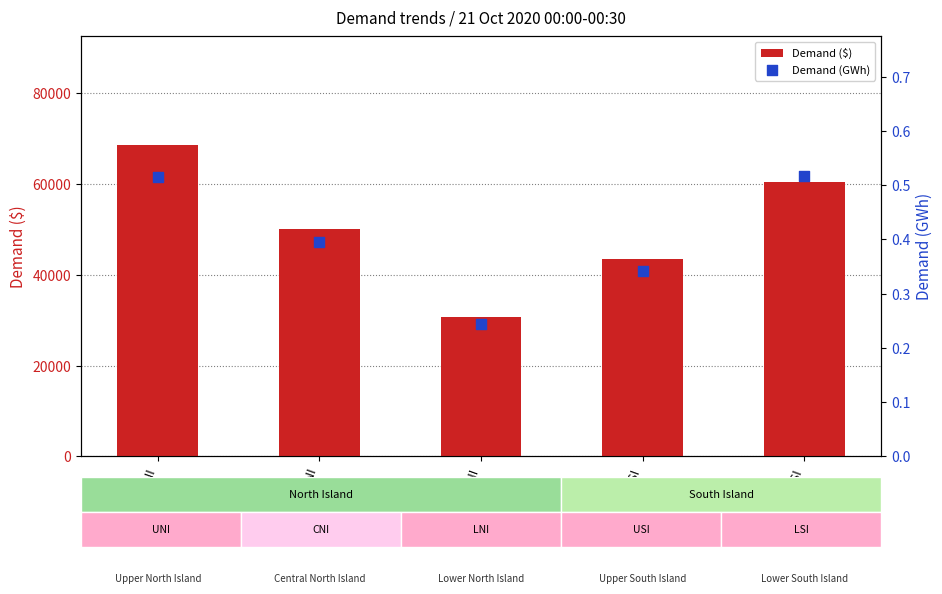

What is the total value across all series at LSI?

60470.1